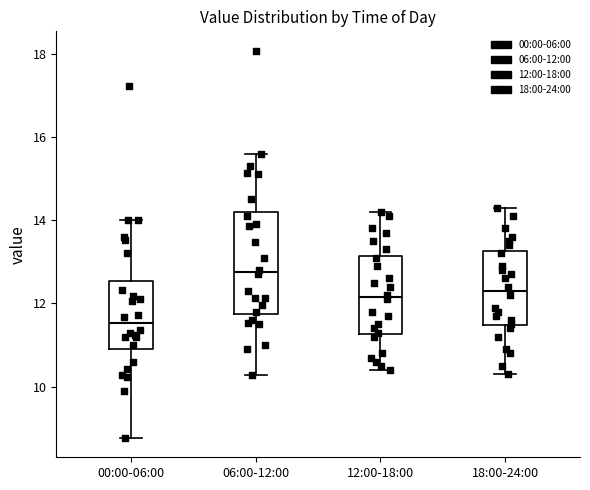

Which box is the tallest, from its lower edge to its upper edge?

06:00-12:00